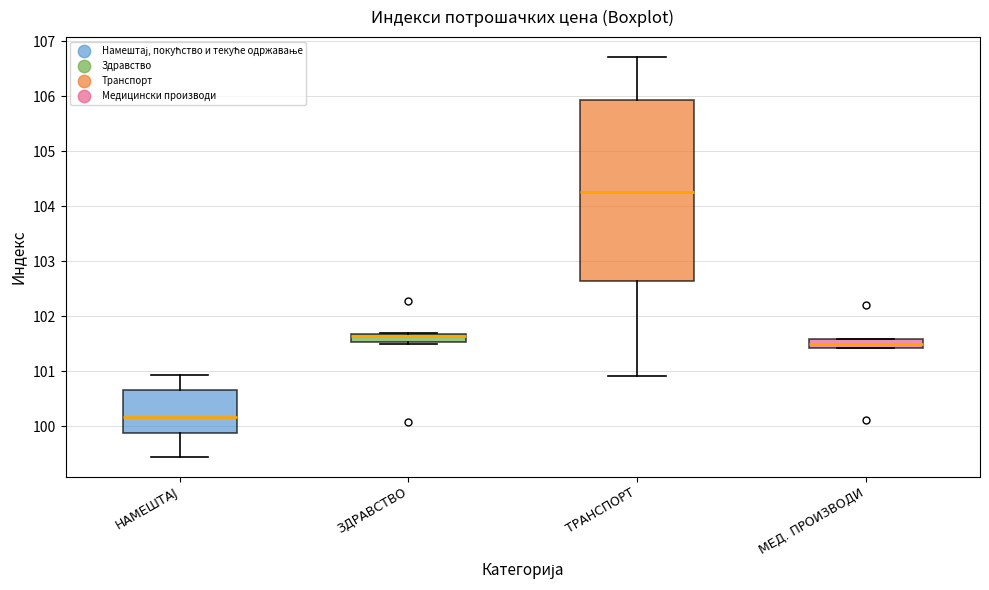

Where does the median line of the box for ЗДРАВСТВО sit on the y-axis? The values are not printed on the chart, so give them approximately, as read against the axis.

101.6